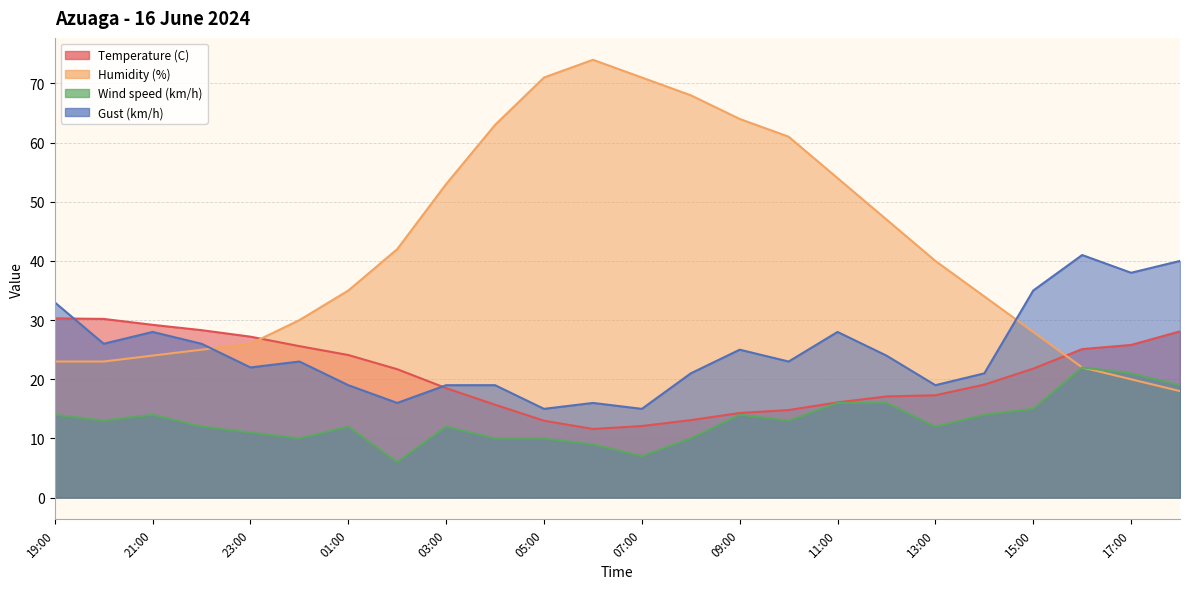

Reading left to right, list all the values displayed in this chart.

Temperature (C): 30.3	30.2	29.2	28.3	27.2	25.6	24.1	21.7	18.5	15.7	13.0	11.6	12.1	13.1	14.3	14.8	16.1	17.1	17.3	19.1	21.8	25.1	25.8	28.1
Humidity (%): 23.0	23.0	24.0	25.0	26.0	30.0	35.0	42.0	53.0	63.0	71.0	74.0	71.0	68.0	64.0	61.0	54.0	47.0	40.0	34.0	28.0	22.0	20.0	18.0
Wind speed (km/h): 14.0	13.0	14.0	12.0	11.0	10.0	12.0	6.0	12.0	10.0	10.0	9.0	7.0	10.0	14.0	13.0	16.0	16.0	12.0	14.0	15.0	22.0	21.0	19.0
Gust (km/h): 33.0	26.0	28.0	26.0	22.0	23.0	19.0	16.0	19.0	19.0	15.0	16.0	15.0	21.0	25.0	23.0	28.0	24.0	19.0	21.0	35.0	41.0	38.0	40.0